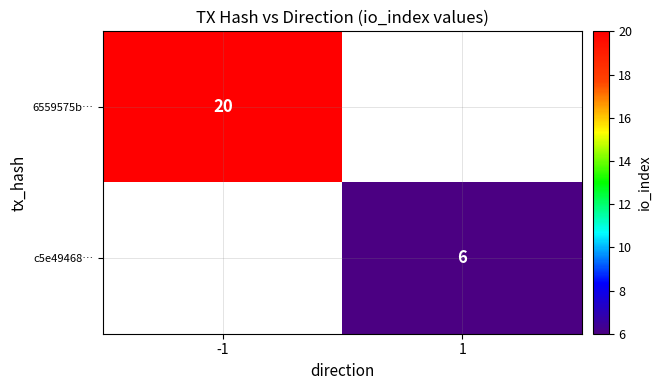

Is it true that 6559575b… equals 20 at -1?

True